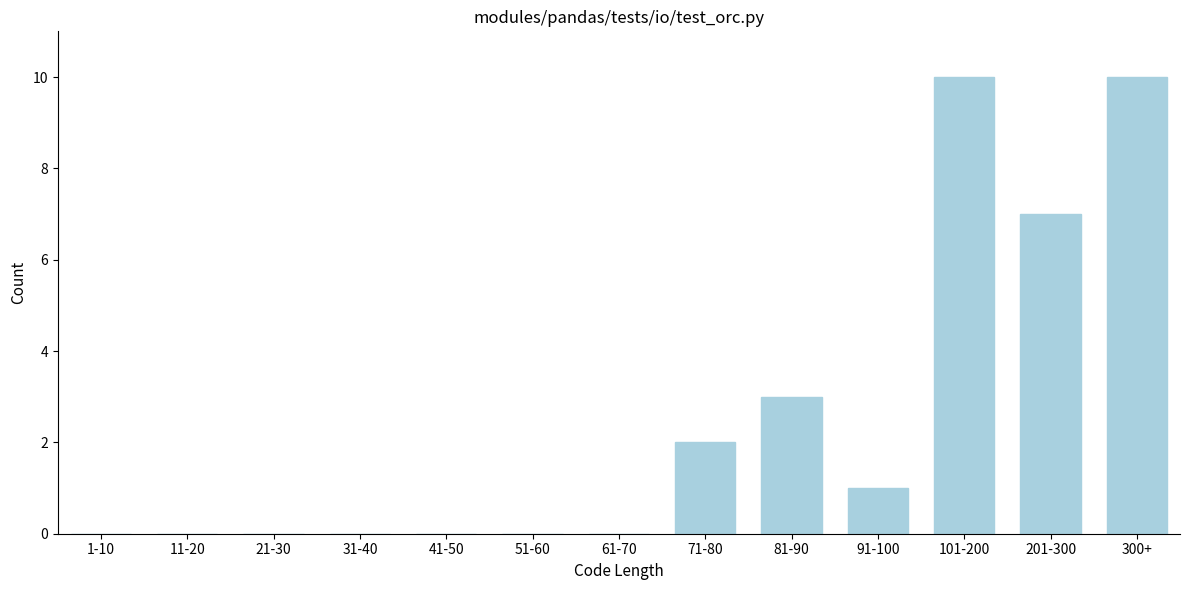

Reading left to right, what are all the values shown in this chart?

1-10=0	11-20=0	21-30=0	31-40=0	41-50=0	51-60=0	61-70=0	71-80=2	81-90=3	91-100=1	101-200=10	201-300=7	300+=10